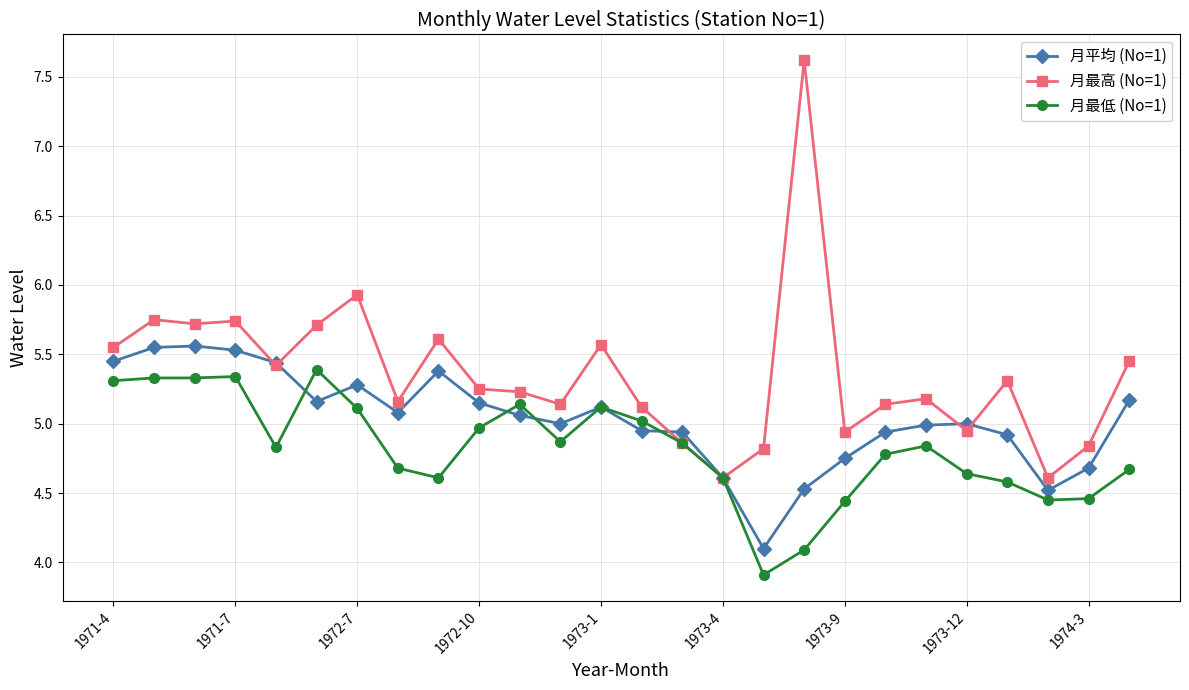

What is the average value of the 月最高 (No=1) series?

5.4